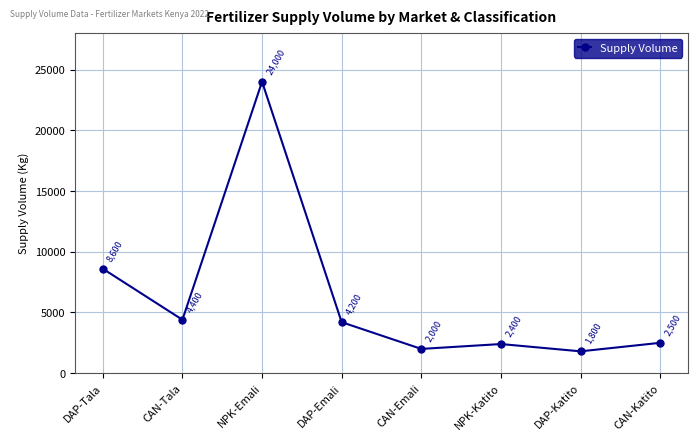

What is the change in value from DAP-Tala to DAP-Emali?

-4400